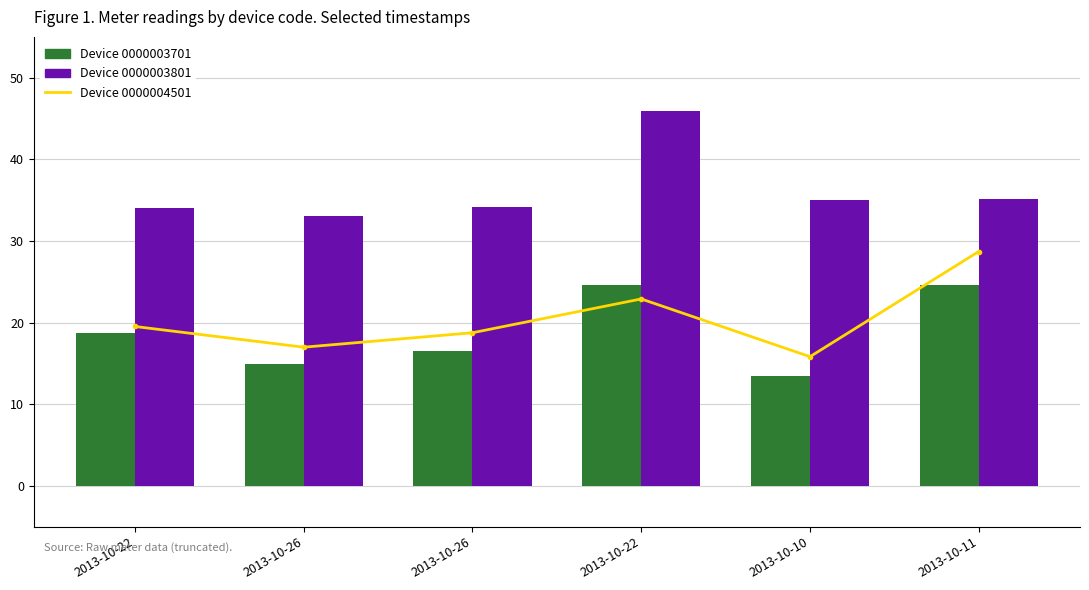

What is the label of the 2nd bar from the right?

2013-10-10